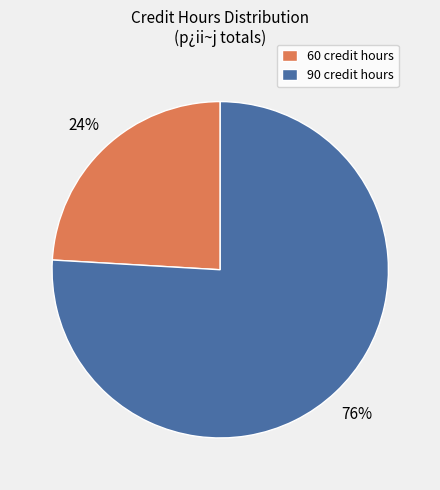

To the nearest percent, what is the difference between the largest and smallest slice percentages?

52%